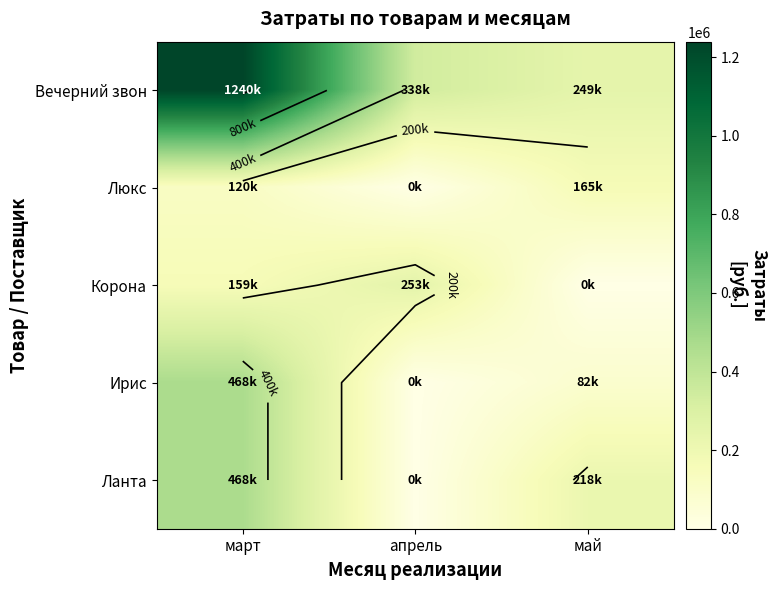

What is the difference between the second highest and minimum values in the Ирис series?

82081